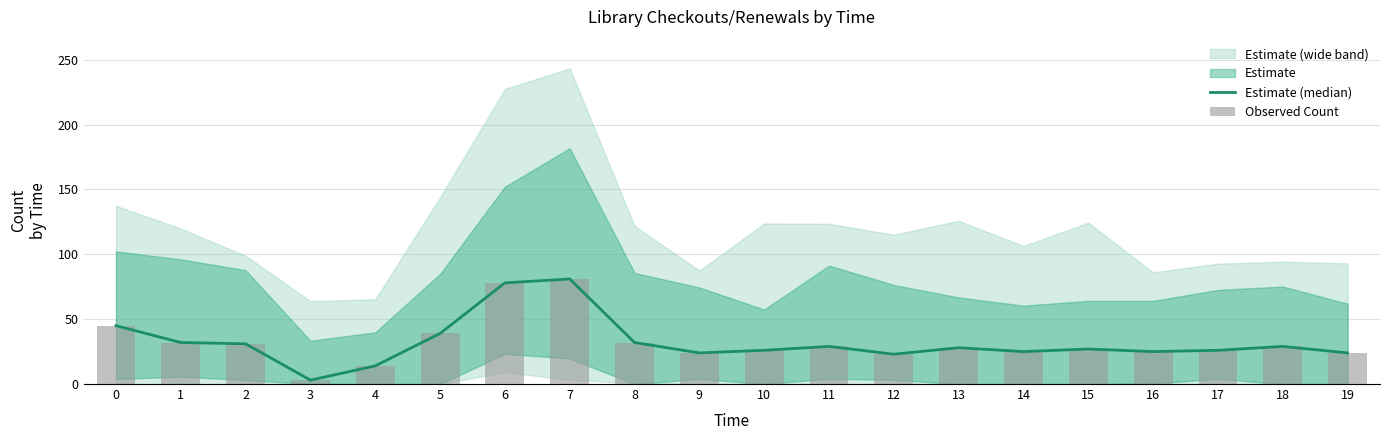

What is the highest value of the Estimate (median) series?

81